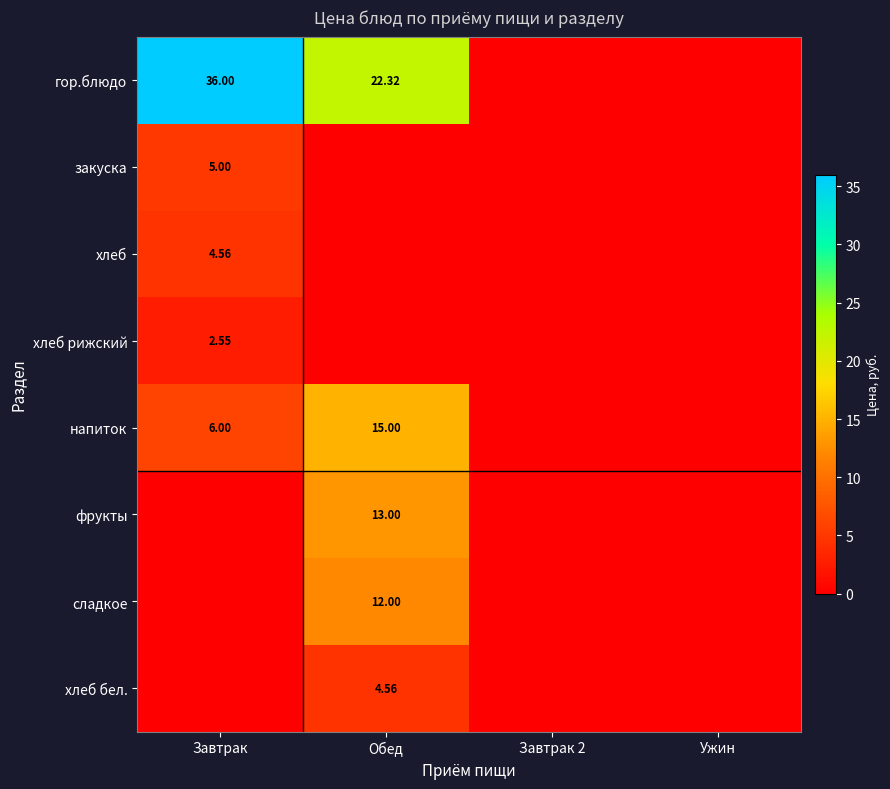

Between Завтрак and Обед, which series saw the biggest shift?

гор.блюдо